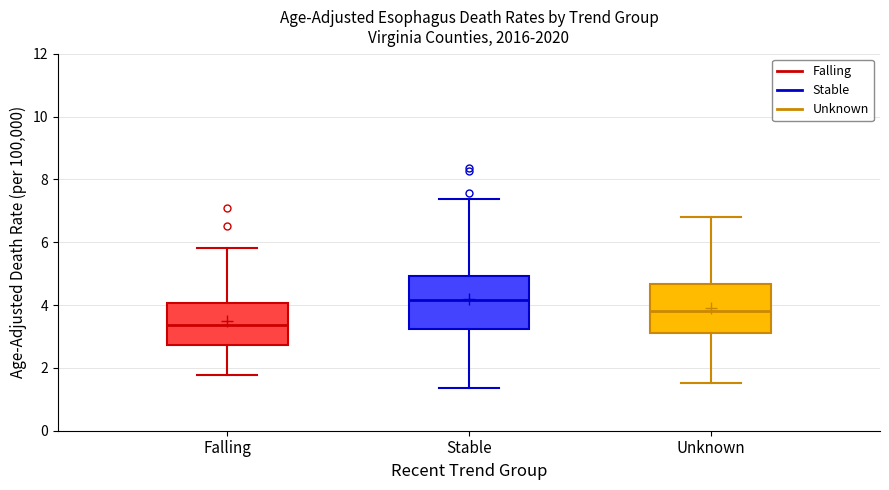

Which box's median line is the lowest?

Falling